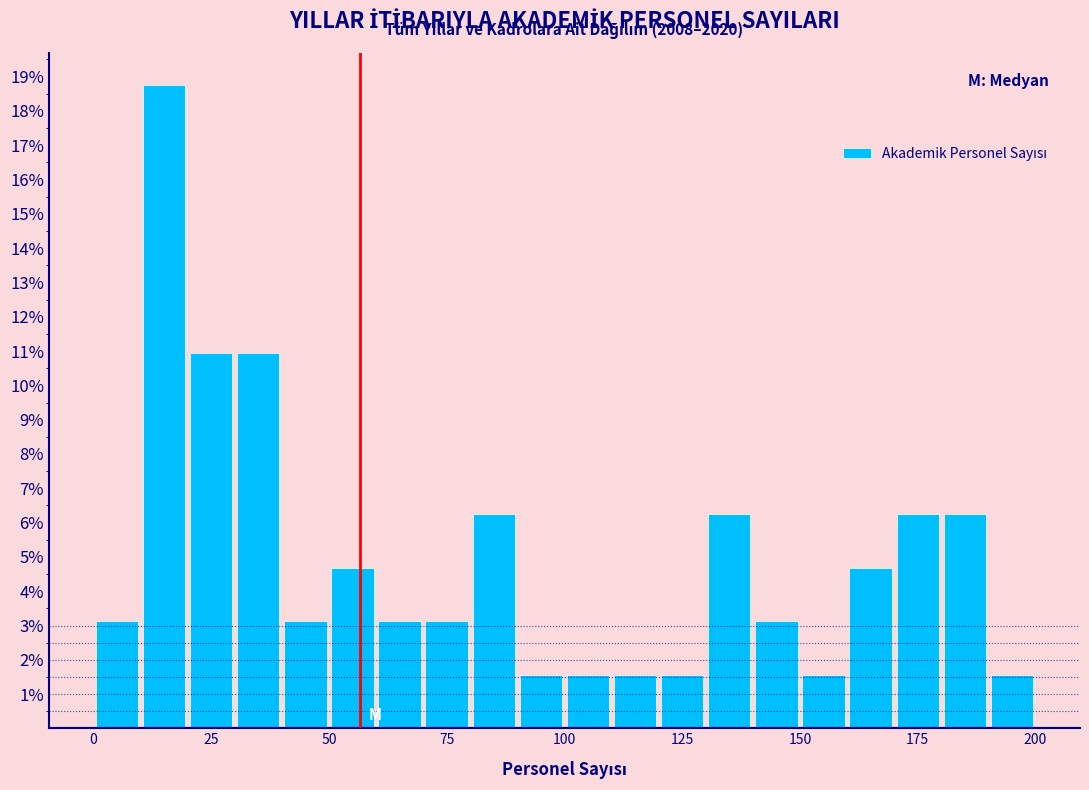

Read against the x-axis, roughly where is the centre of the tallest bar?

15